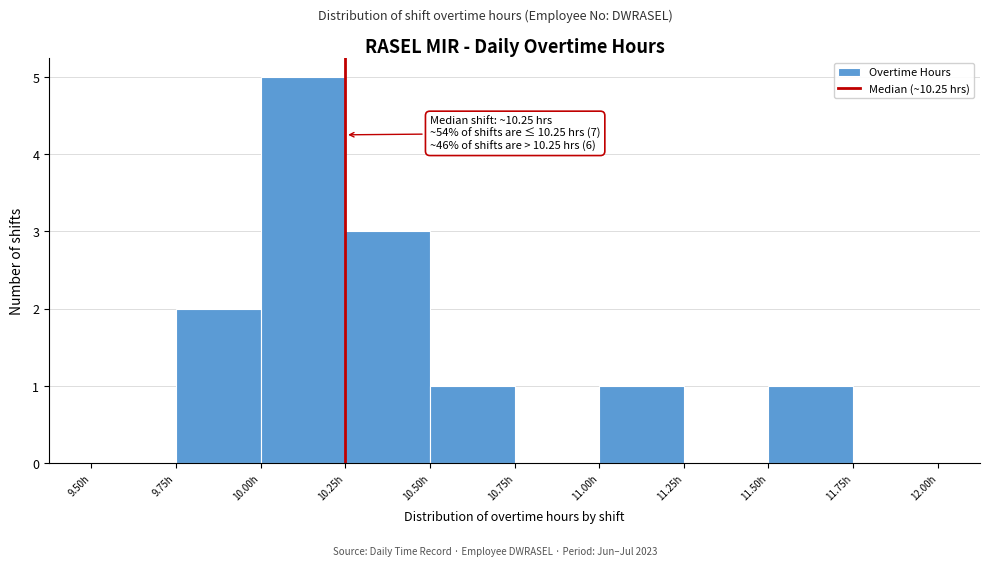

Over which range of the x-axis is the bar tallest?

10.00 to 10.25